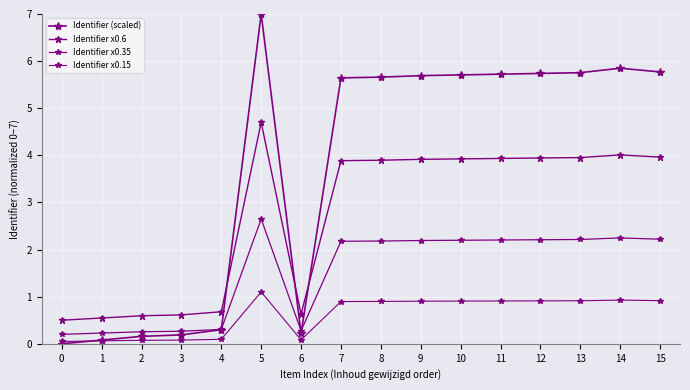

What is the value of the Identifier x0.35 point at the 8th from the left?

2.2